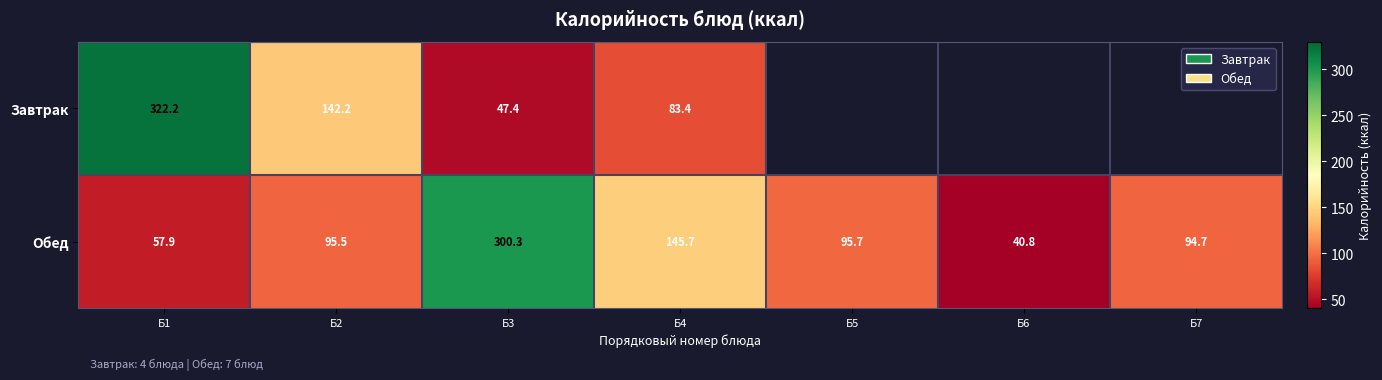

Rank the categories by Обед value from highest to lowest.

Б3, Б4, Б5, Б2, Б7, Б1, Б6